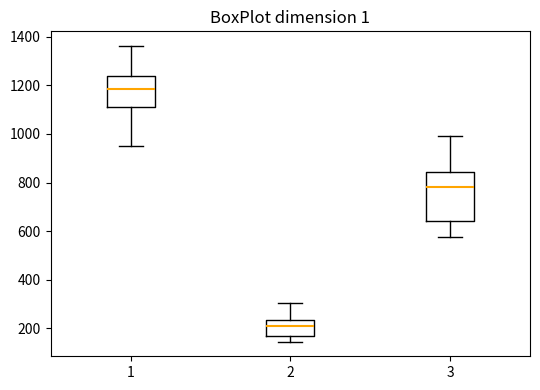

Where does the lower whisker of the box at x = 3 end on the y-axis? The values are not printed on the chart, so give them approximately, as read against the axis.

580